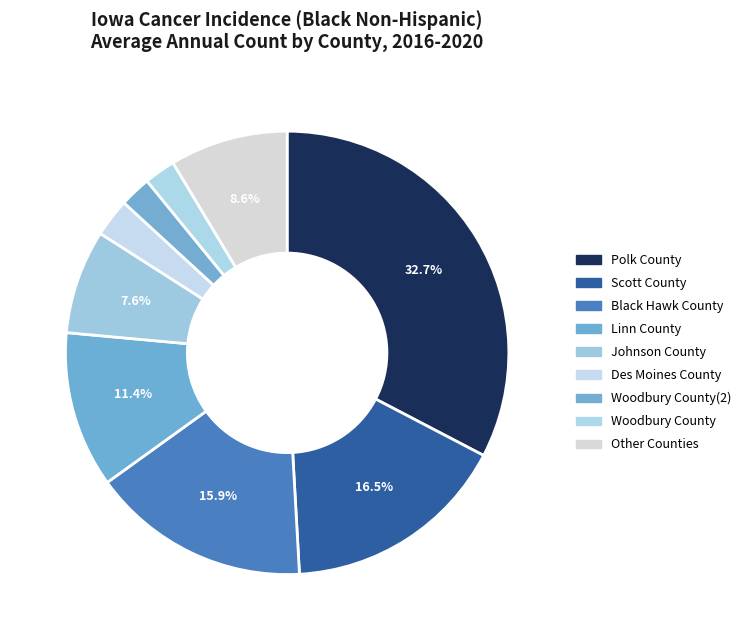

Is there any slice that represents more than half of the pie?

No